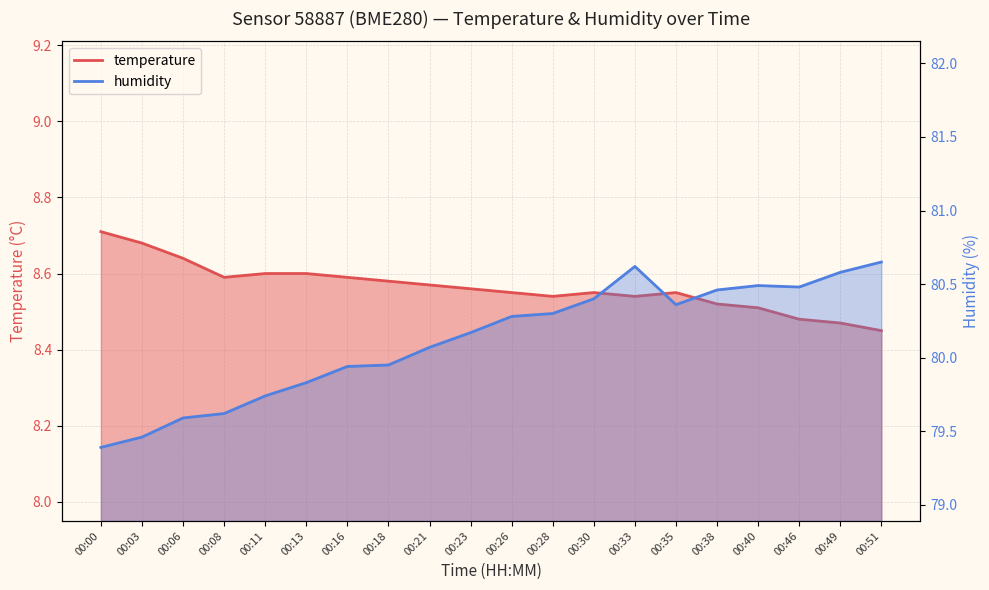

Is the value of humidity at 00:08 greater than the value of temperature at 00:51?

Yes